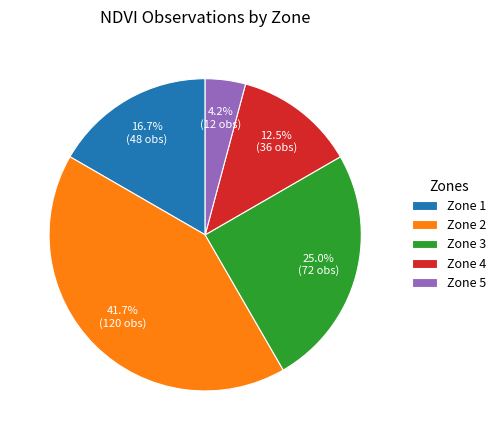

Does any single category account for the majority?

No